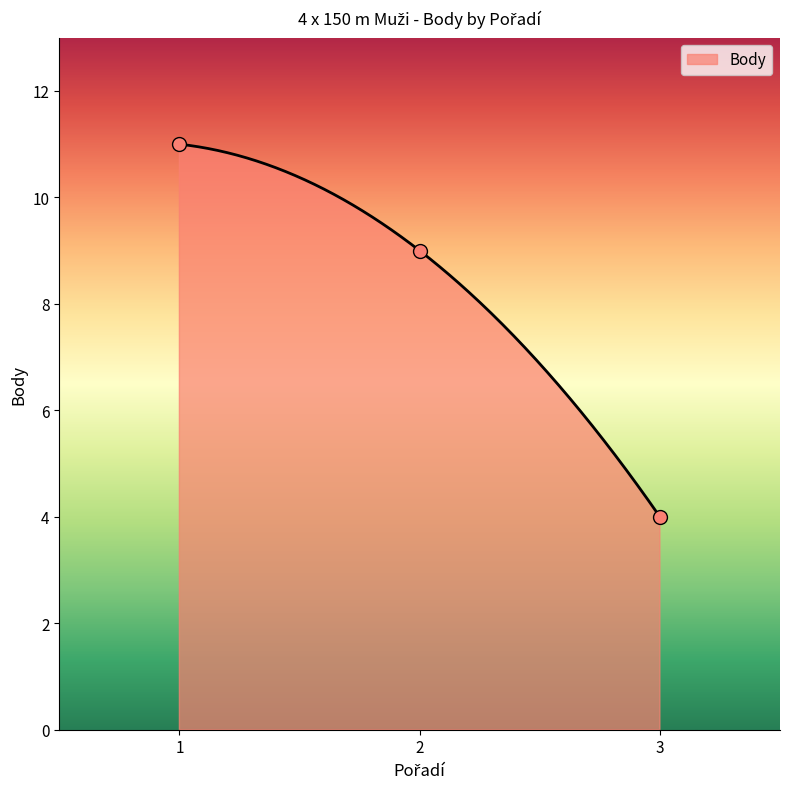

Approximately how many times larger is the value at 3 compared to 1?

0.4